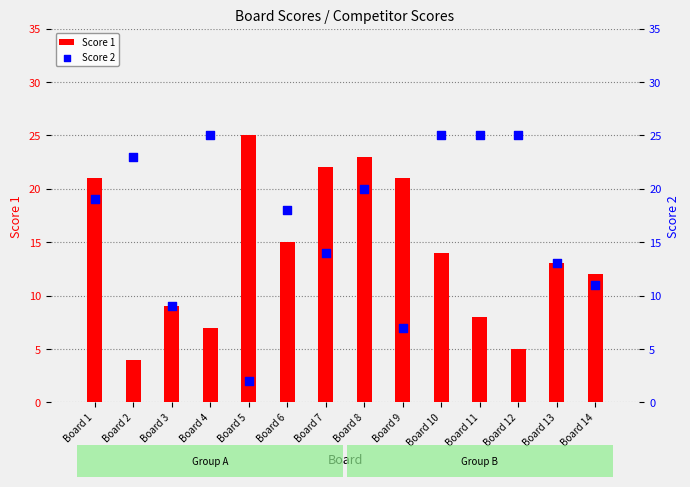

Which series reaches the maximum Y coordinate?

Score 1